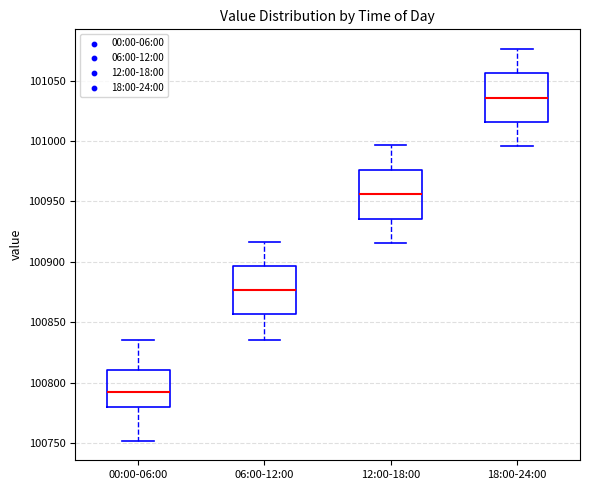

Which box's median line is the highest?

18:00-24:00